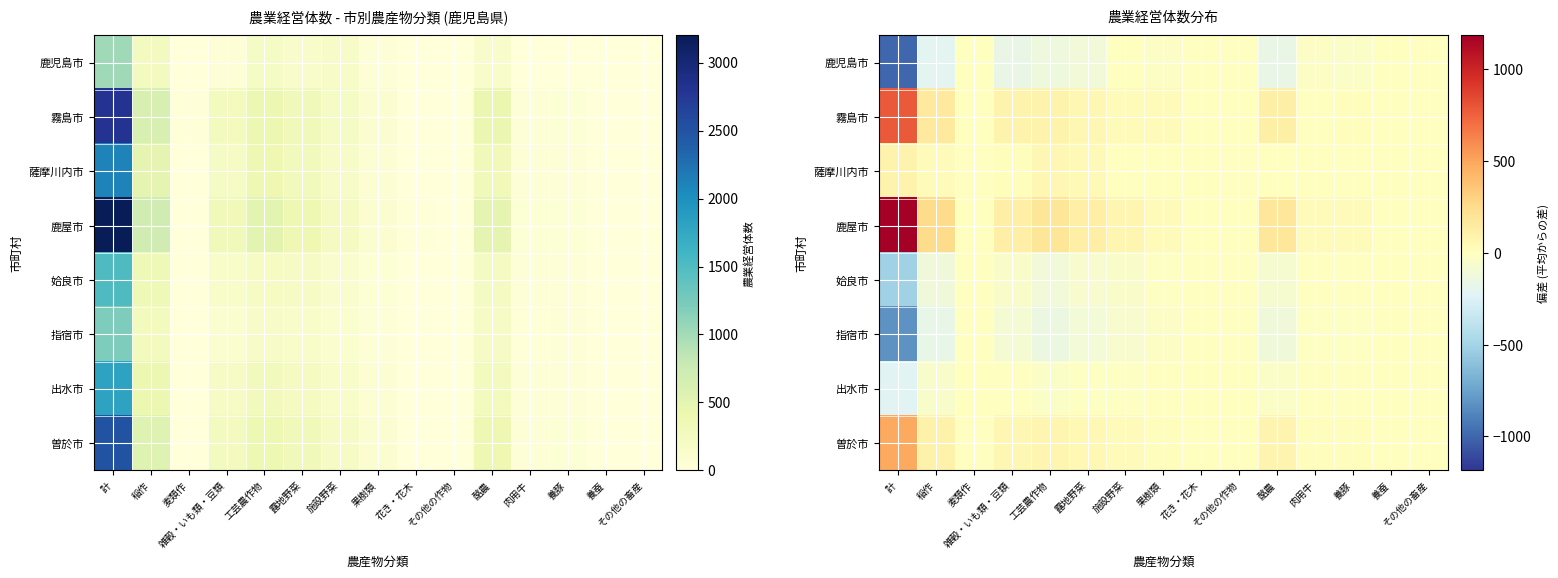

Where does the 鹿児島市 series first go above -27?

麦類作